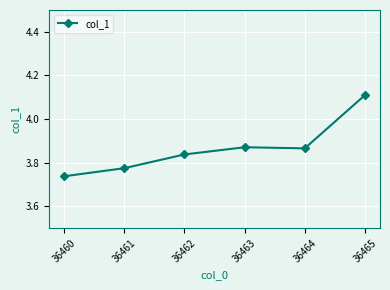

What is the sum of all values?

23.2